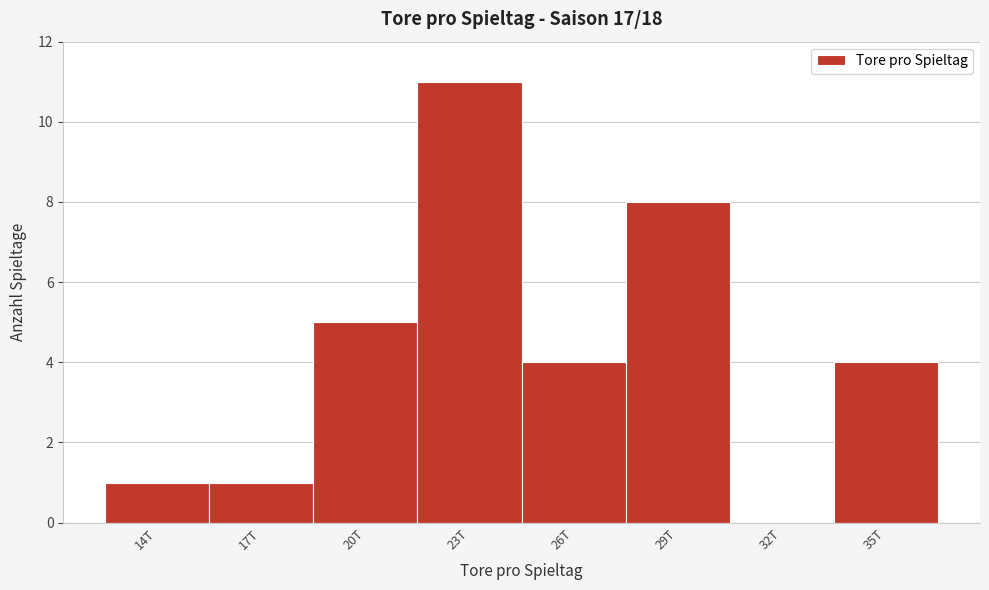

Reading left to right, what are all the values shown in this chart?

14T=1	17T=1	20T=5	23T=11	26T=4	29T=8	32T=0	35T=4